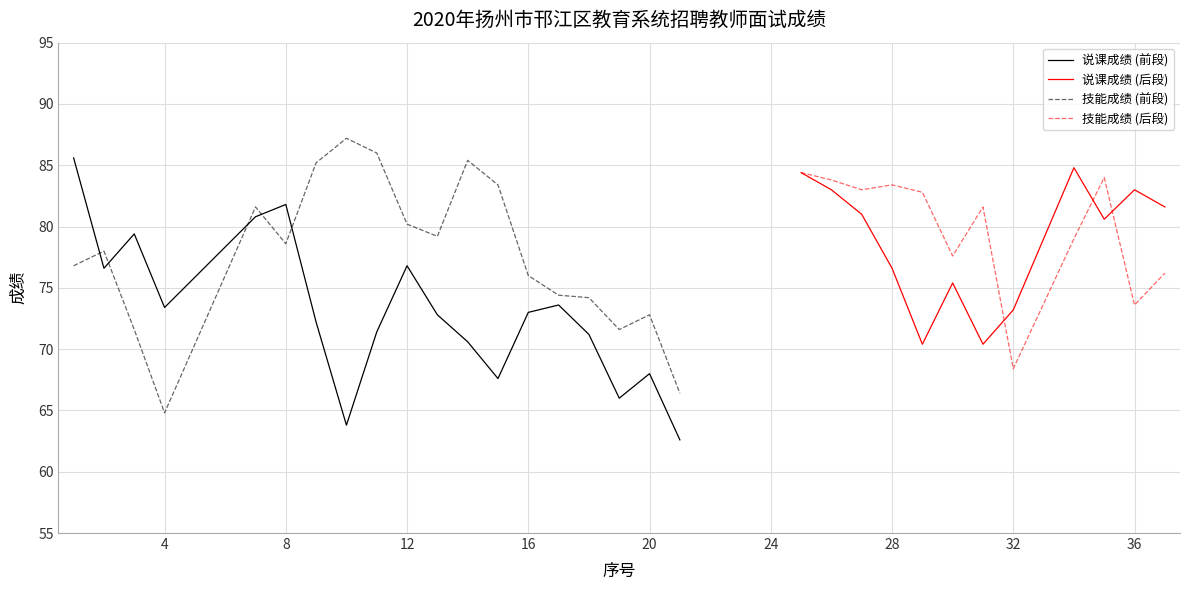

At which category does 技能成绩 reach its first local peak?

2